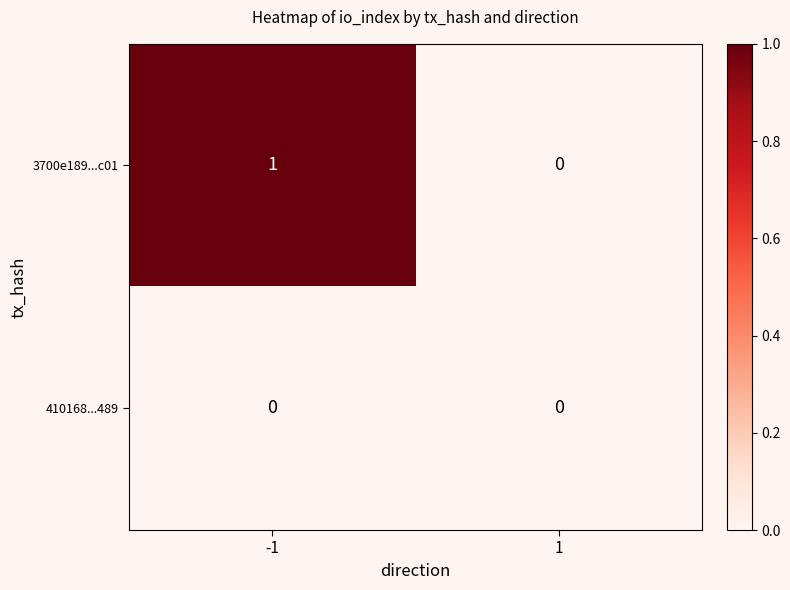

Which series has the largest total across all categories?

3700e189...c01